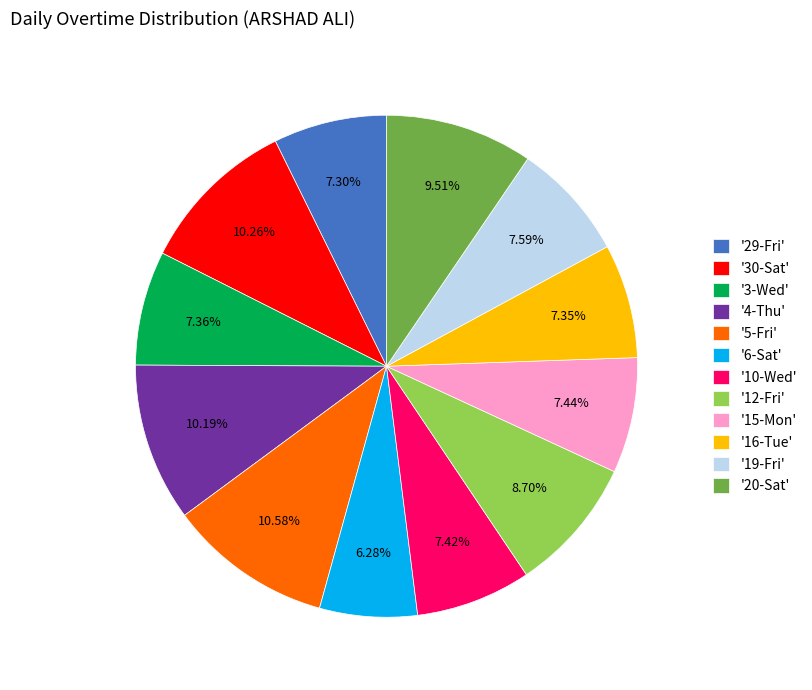

How many segments does this pie chart have?

12